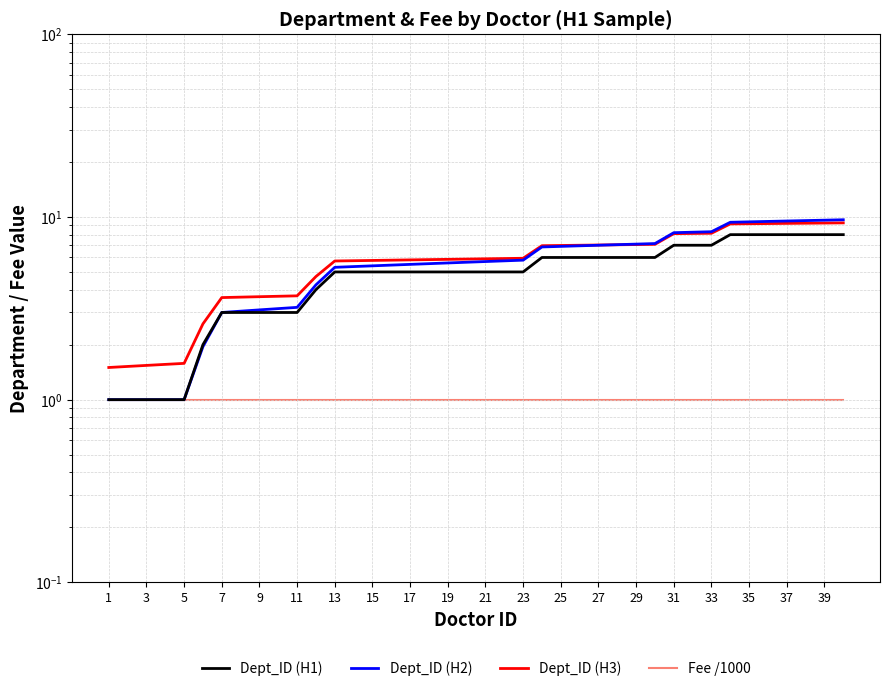

Which series has the widest spread of values?

Dept_ID (H2)